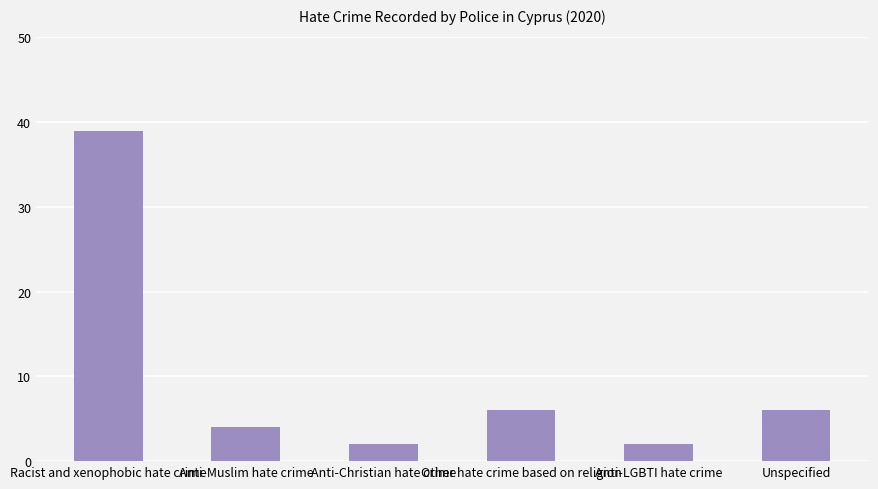

What is the difference between the maximum and minimum values?

37